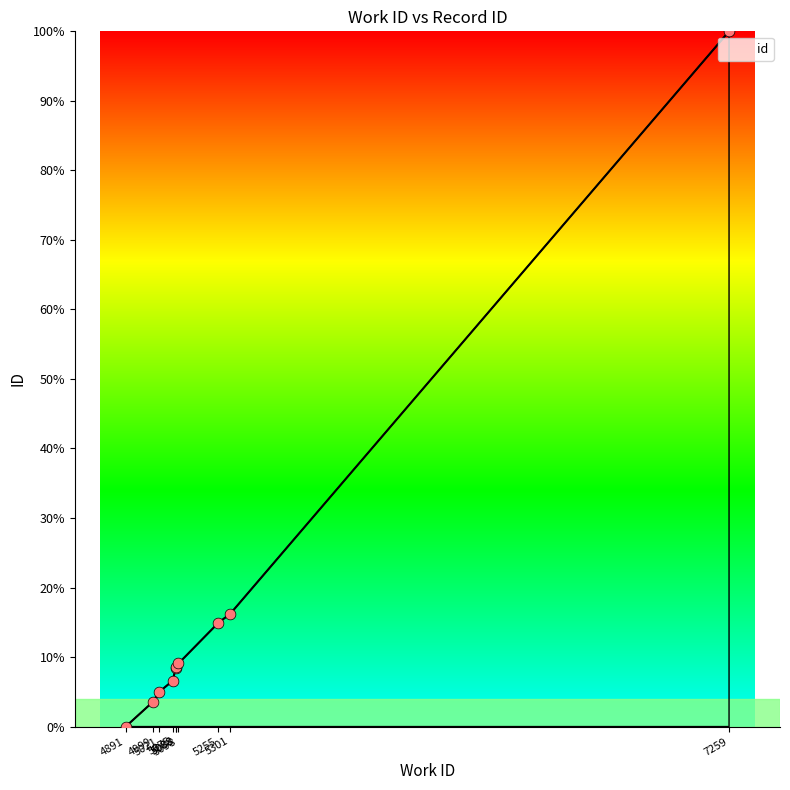

Which has a higher value, 5088 or 5255?

5255